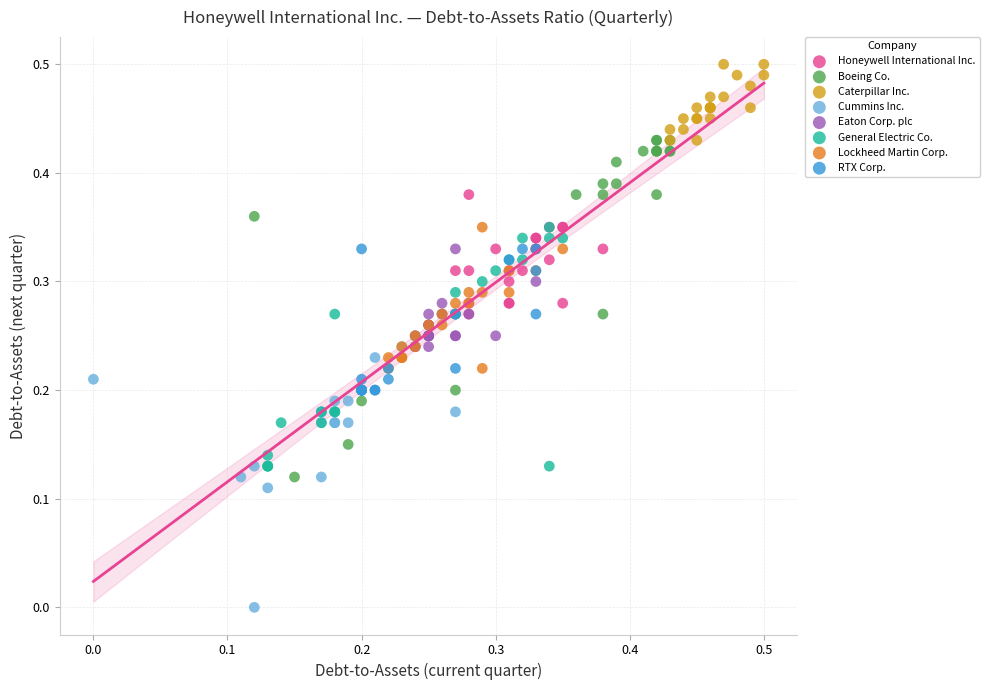

Which series has the largest Y range (max minus min)?

Boeing Co.